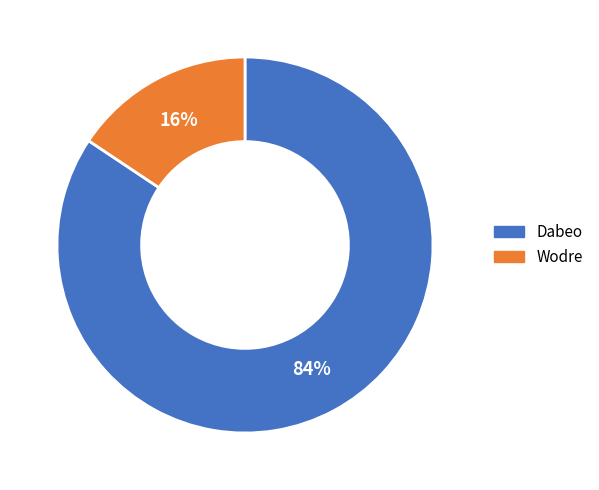

Is it true that Wodre is 16% of the pie?

True